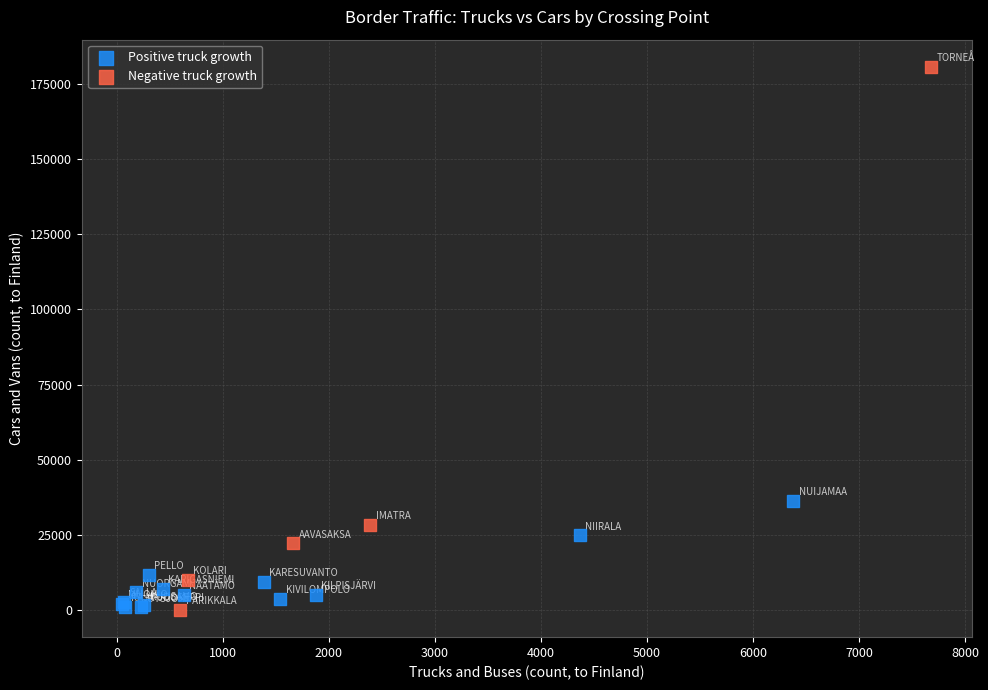

Which series has the widest spread of Y values?

Negative truck growth